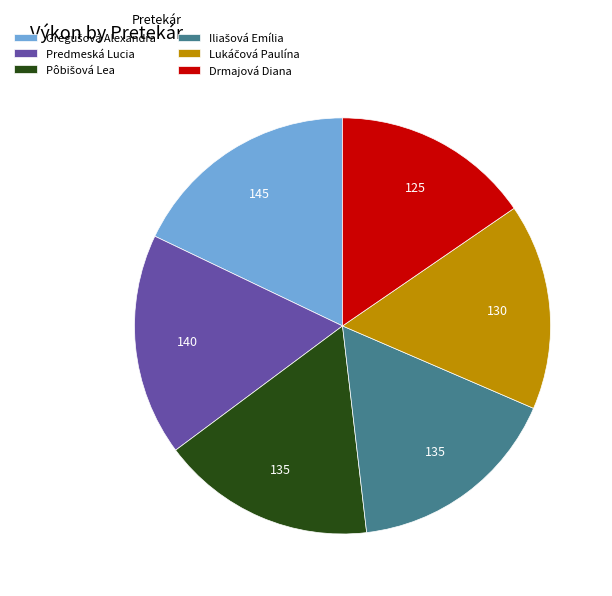

The Predmeská Lucia slice represents 17% of the pie. True or false?

True